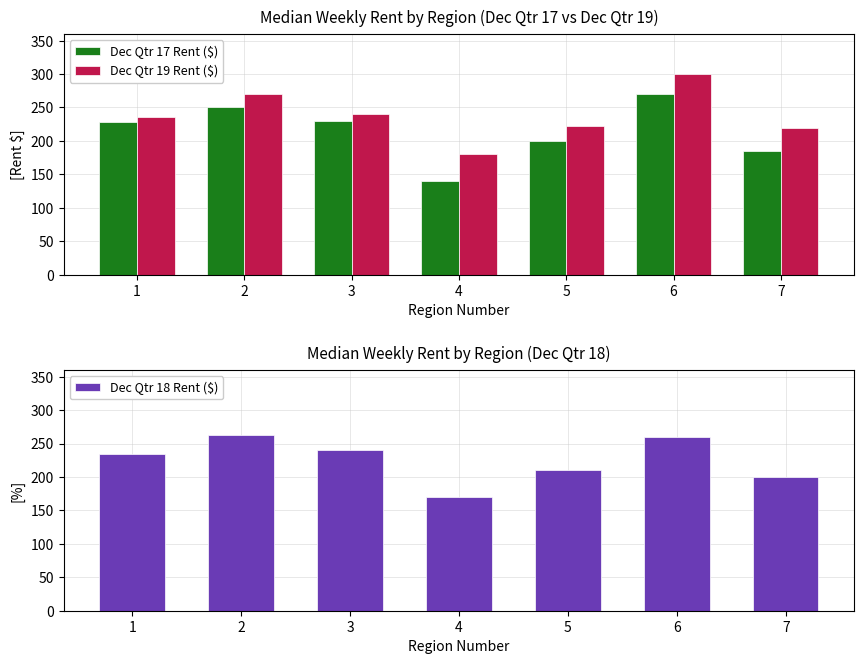

What are all the series names shown in the legend?

Dec Qtr 17 Rent ($), Dec Qtr 19 Rent ($), Dec Qtr 18 Rent ($)